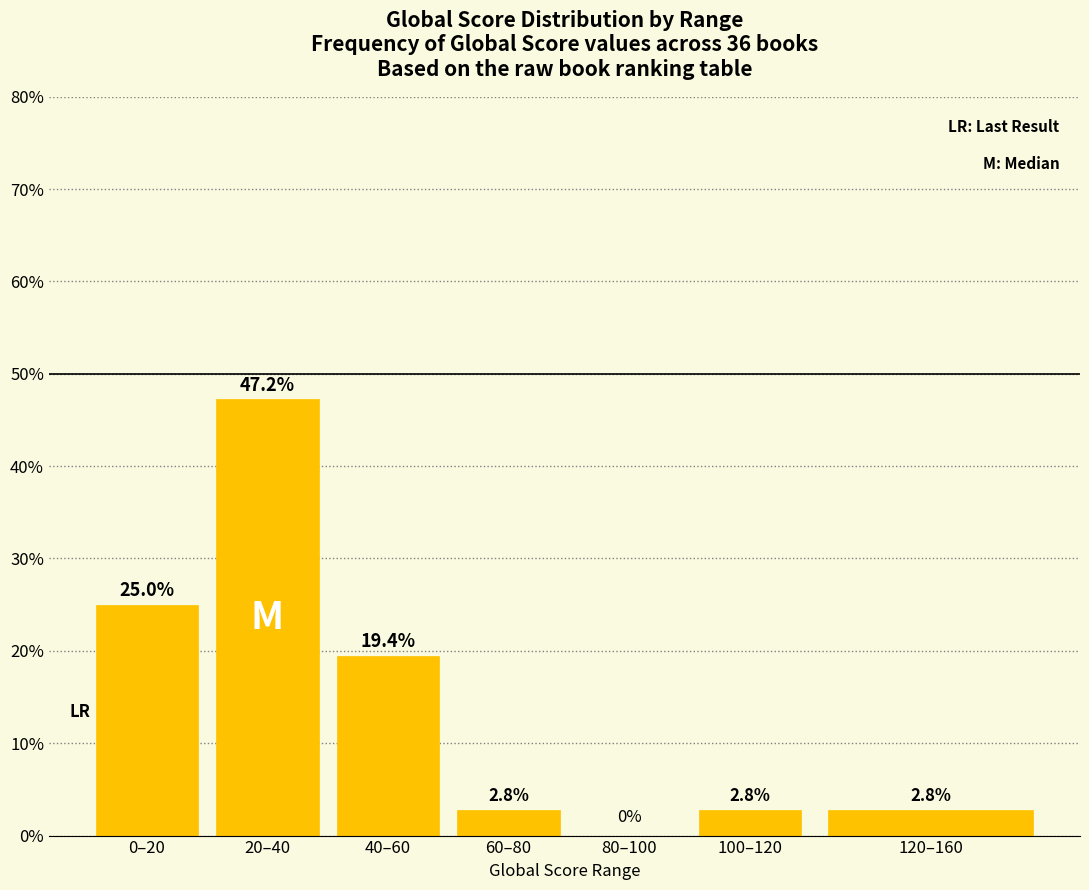

Reading left to right, extract all data points from this chart.

0–20=25.0	20–40=47.2	40–60=19.4	60–80=2.8	80–100=0.0	100–120=2.8	120–160=2.8